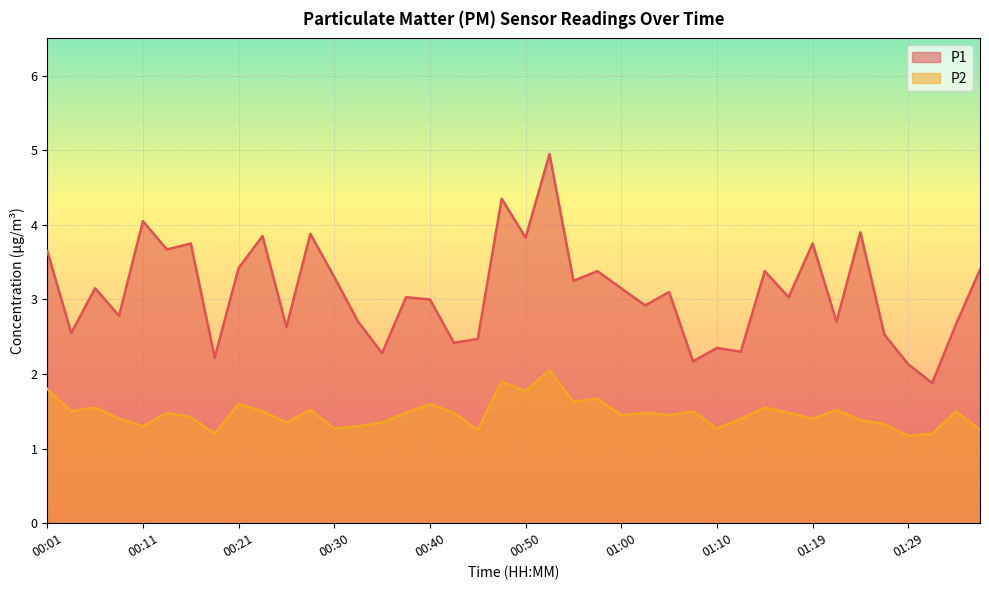

List the labels in order of P1 value, smallest first.

01:32, 01:29, 01:07, 00:18, 00:35, 01:12, 01:10, 00:43, 00:45, 01:27, 00:03, 00:25, 01:34, 00:33, 01:22, 00:08, 01:02, 00:40, 00:38, 01:17, 01:05, 00:06, 01:00, 00:55, 00:30, 00:58, 01:15, 01:37, 00:21, 00:01, 00:13, 00:16, 01:19, 00:50, 00:23, 00:28, 01:24, 00:11, 00:48, 00:53